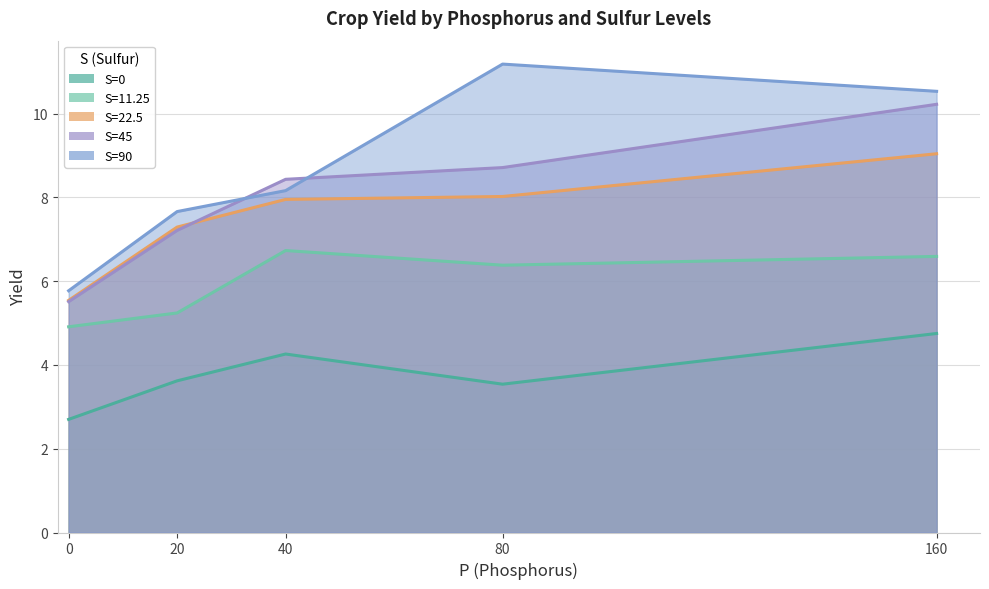

True or false: S=22.5 and S=0 intersect in this chart.

False